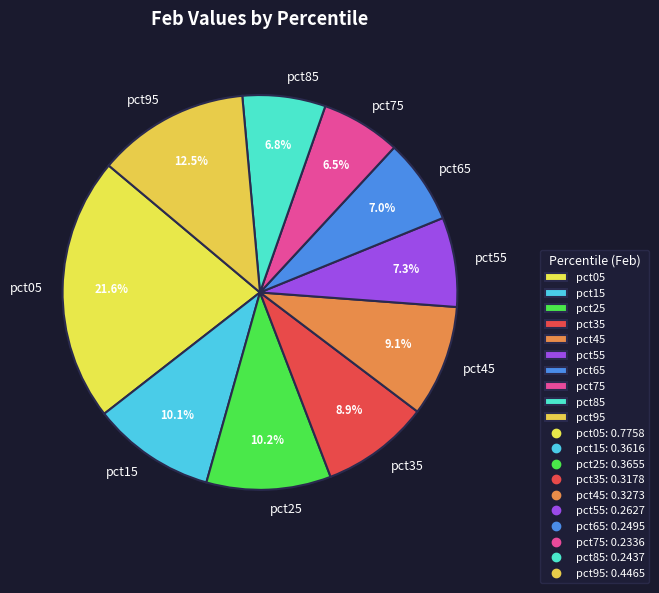

Does pct55 account for over 50% of the chart?

No